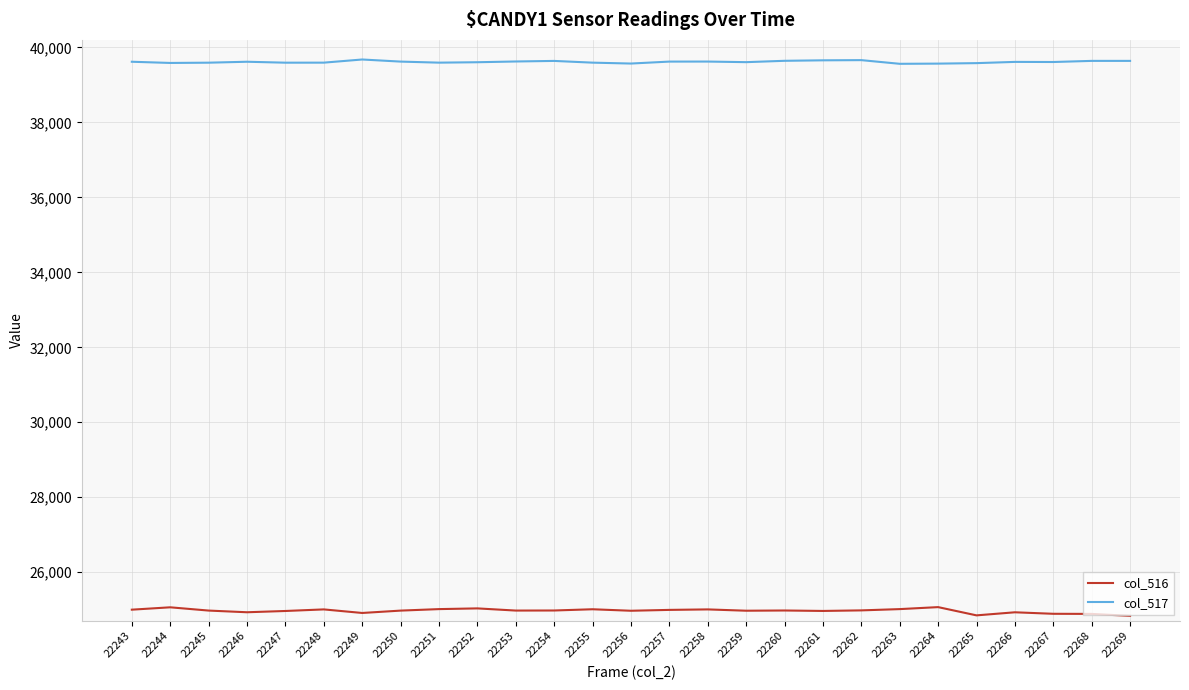

True or false: col_516 has a value of 34945 at 22269.

False